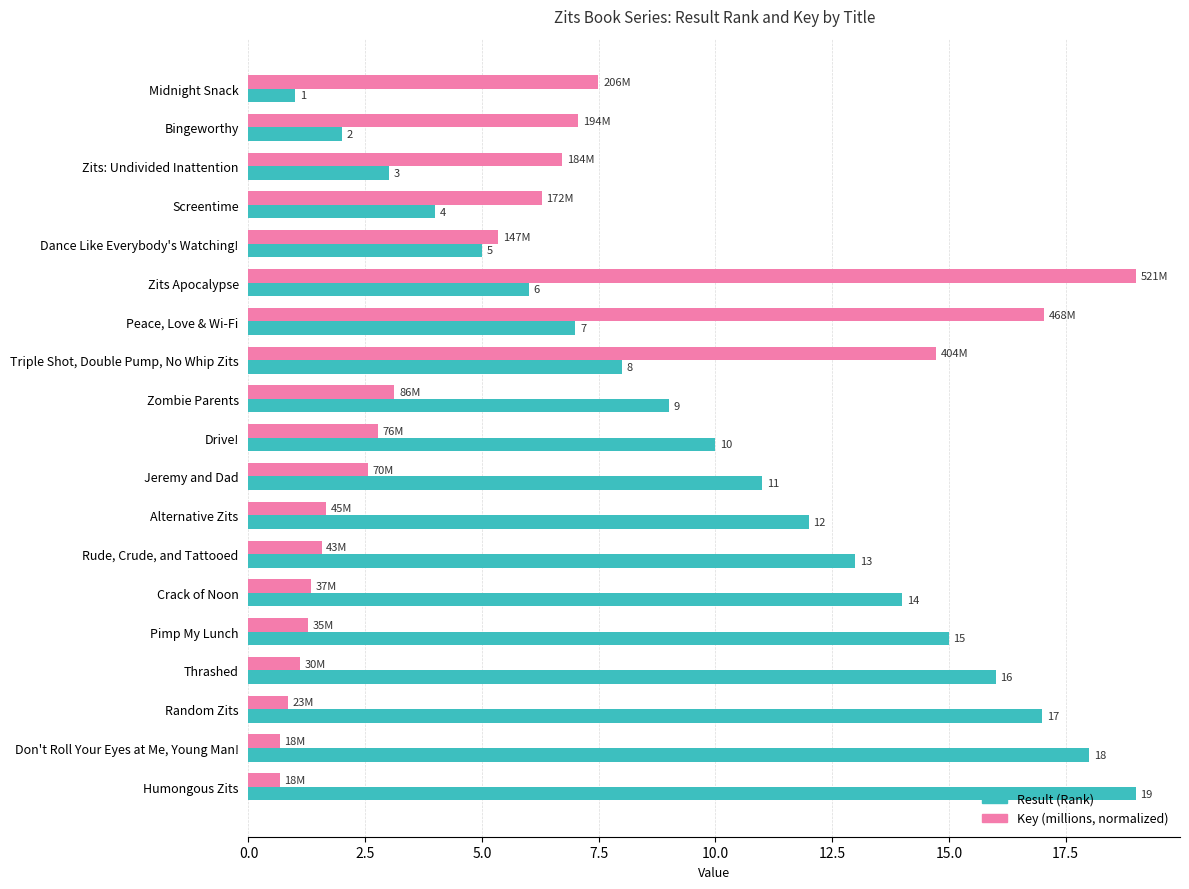

What is the greatest value displayed?

19.0